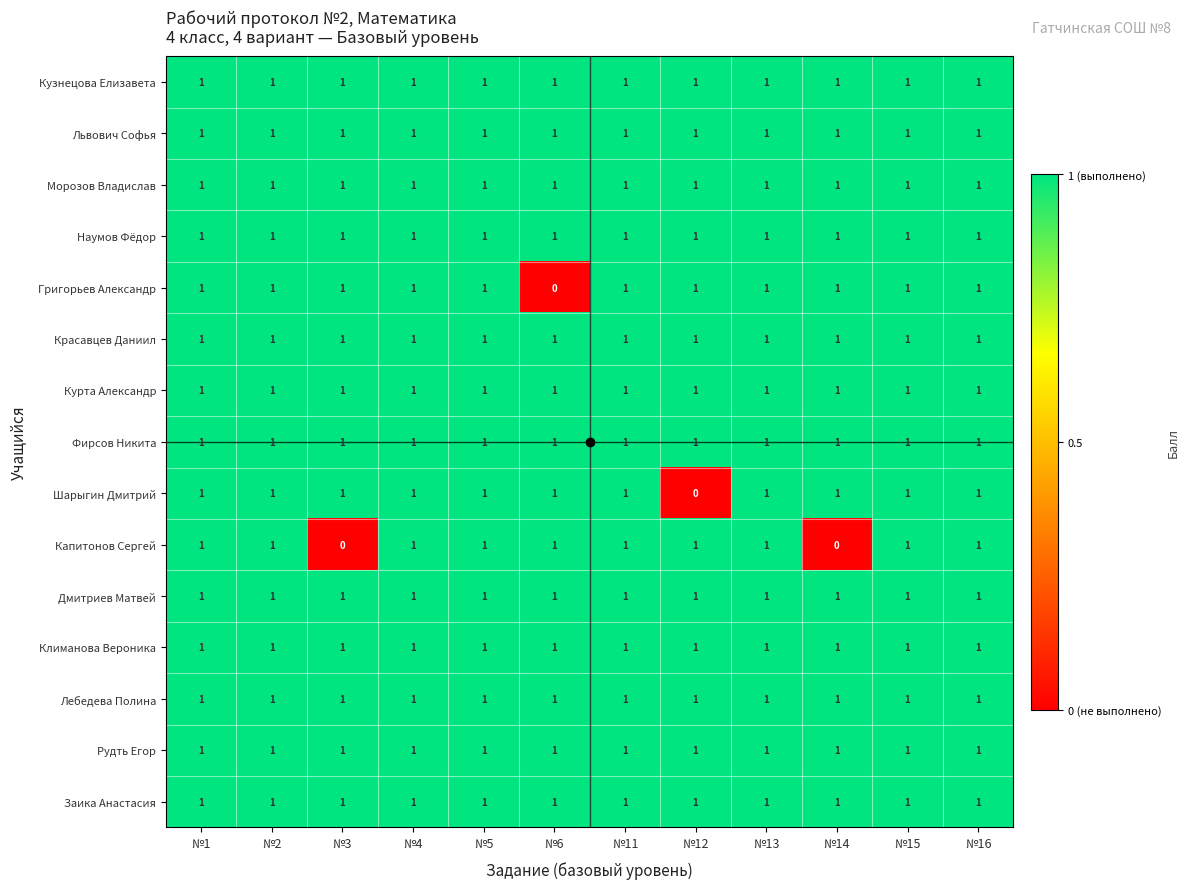

Is it true that Лебедева Полина equals 1 at №15?

True